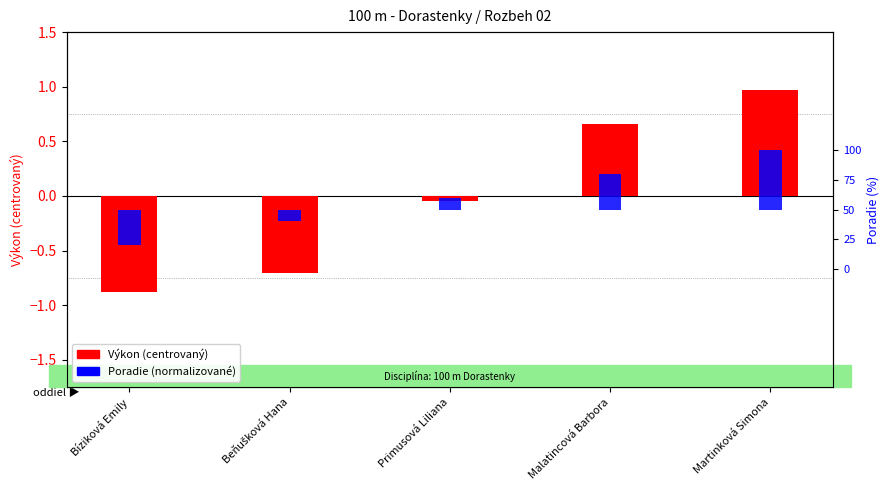

The value of Výkon (centered) at Primusová Liliana is -0.0. True or false?

True